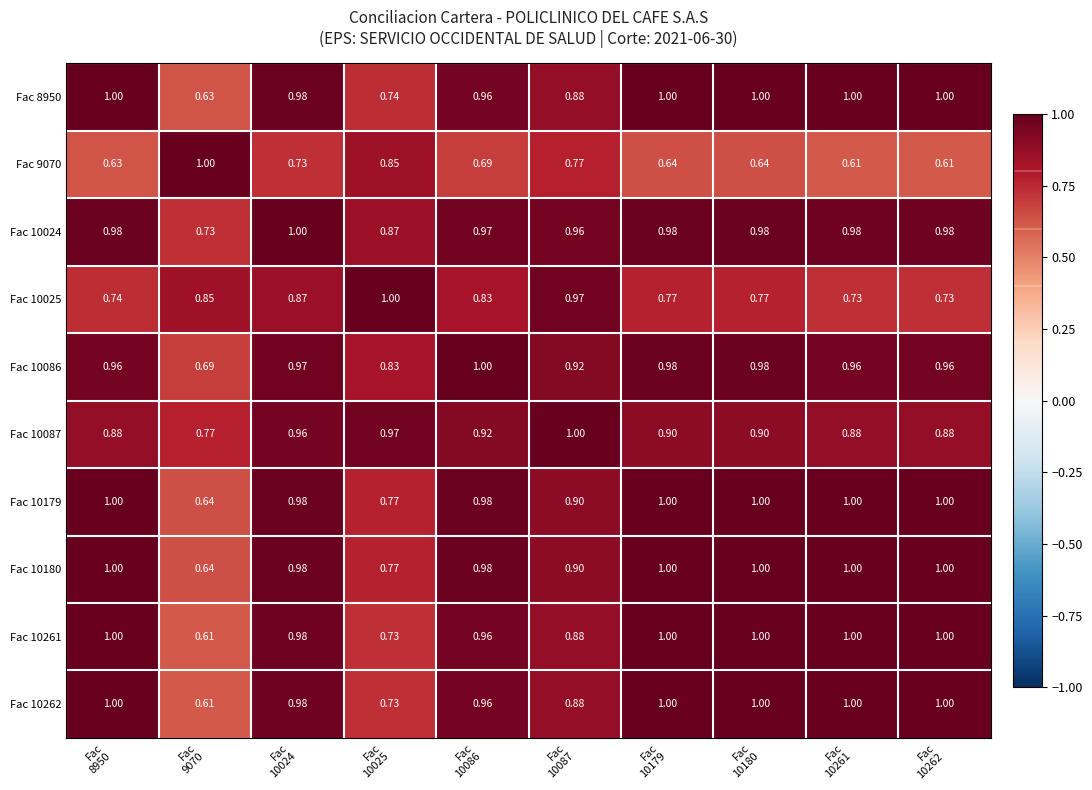

How many categories are shown in the chart?

10